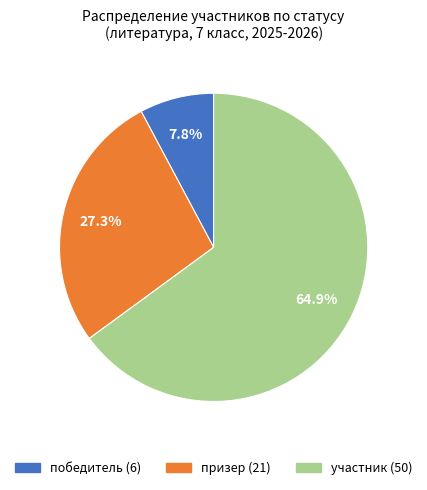

Which slice is the smallest?

победитель